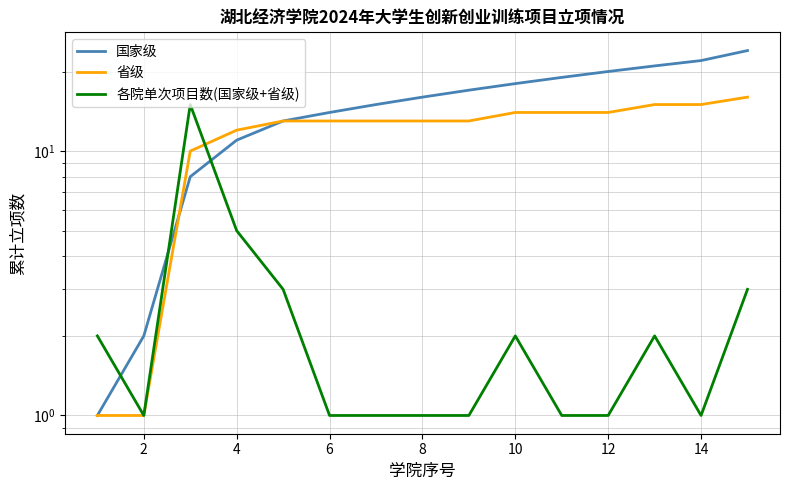

How many intersections are there between 省级 and 各院单次项目数(国家级+省级)?

1